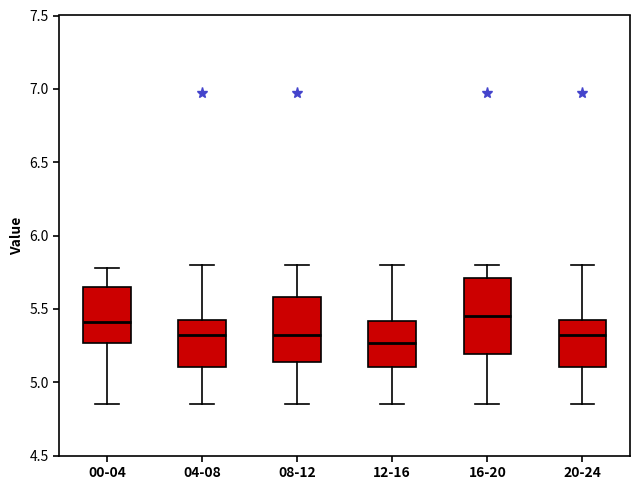

Where does the lower whisker of the box for 20-24 end on the y-axis? The values are not printed on the chart, so give them approximately, as read against the axis.

4.85